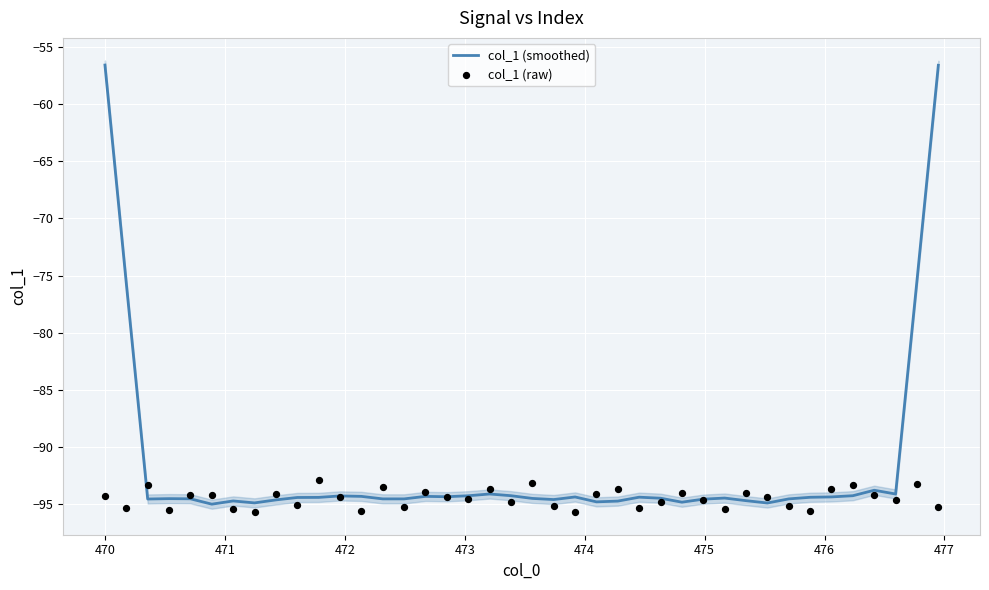

Which series has the widest spread of Y values?

col_1 (smoothed)